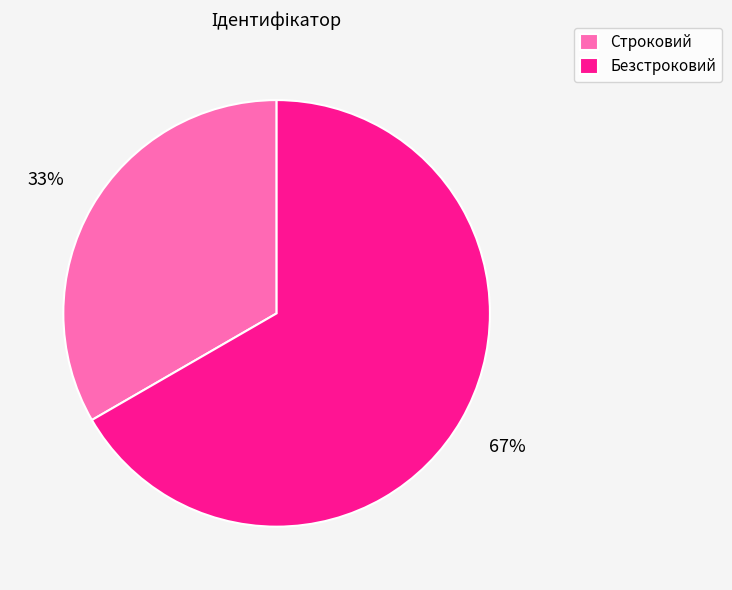

Count the number of slices in the pie.

2